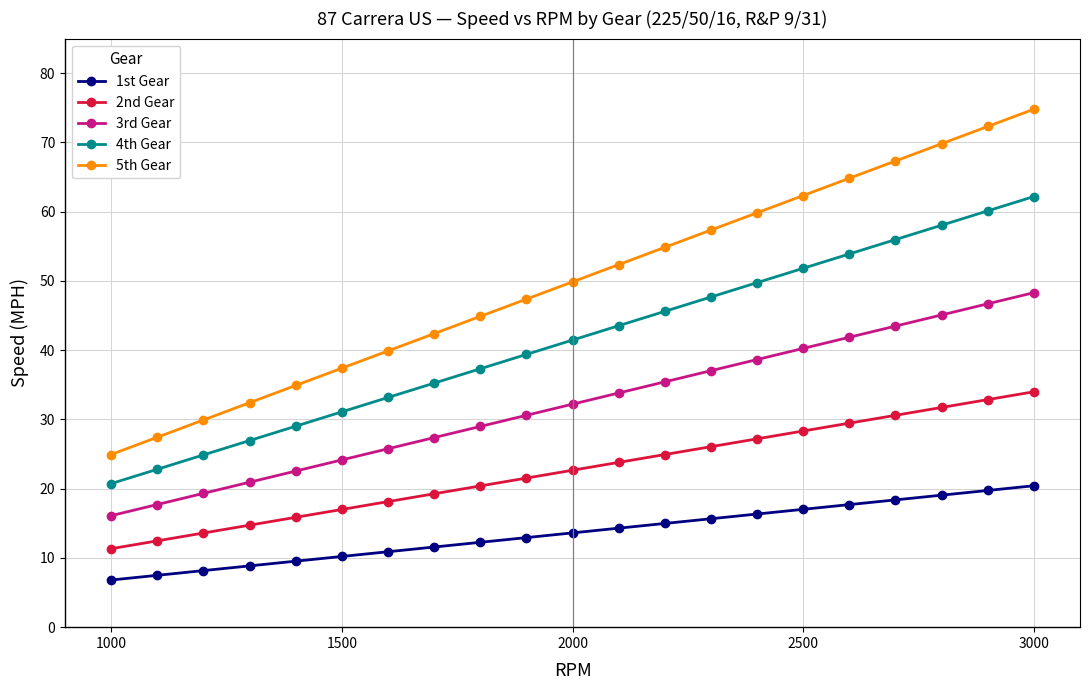

What is the sum of all 4th Gear values?

870.7